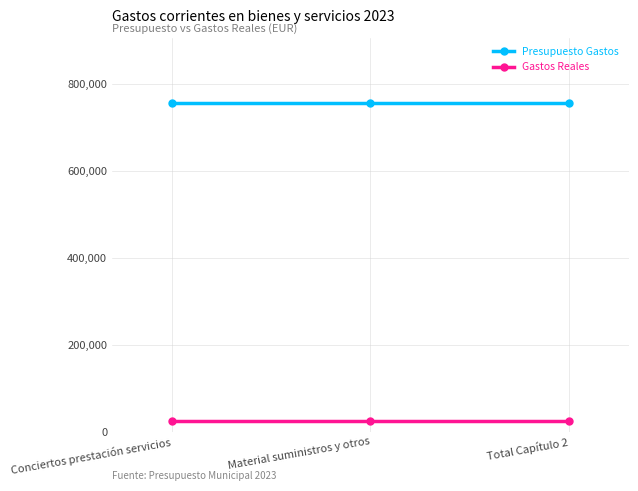

What value does the Presupuesto Gastos series have at Conciertos prestación servicios?

754968